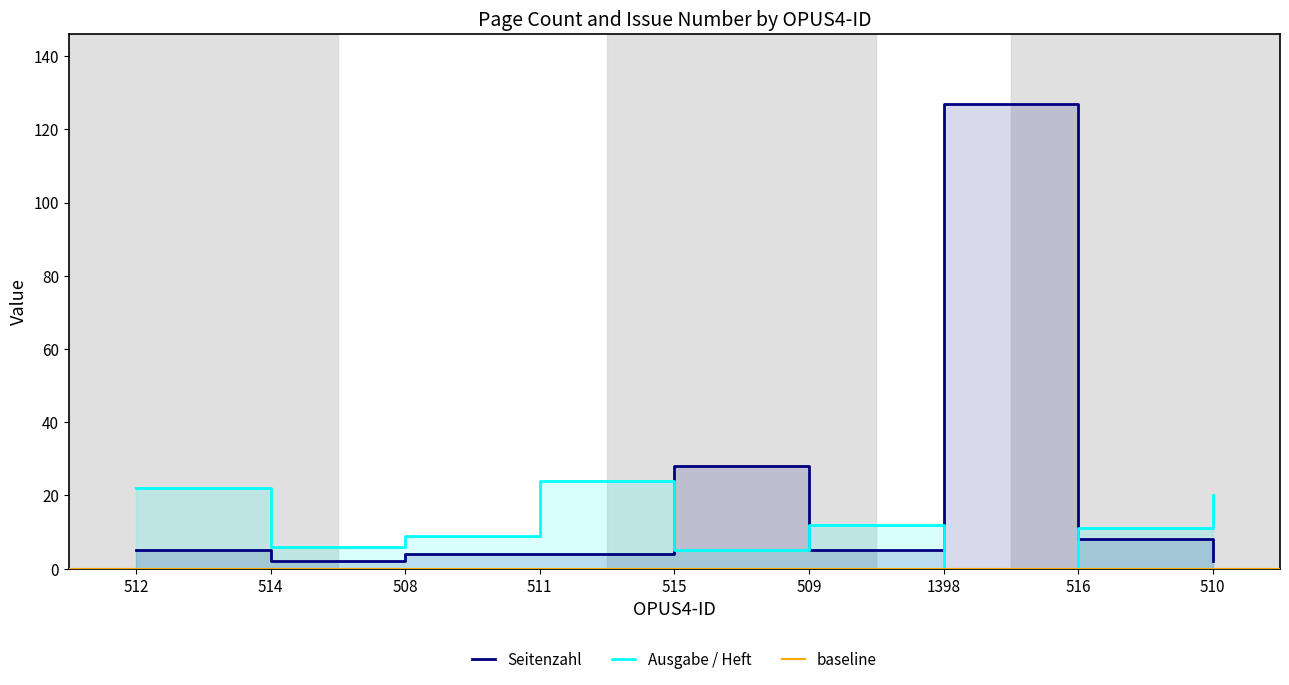

Which category has the lowest value in the Ausgabe / Heft series?

1398